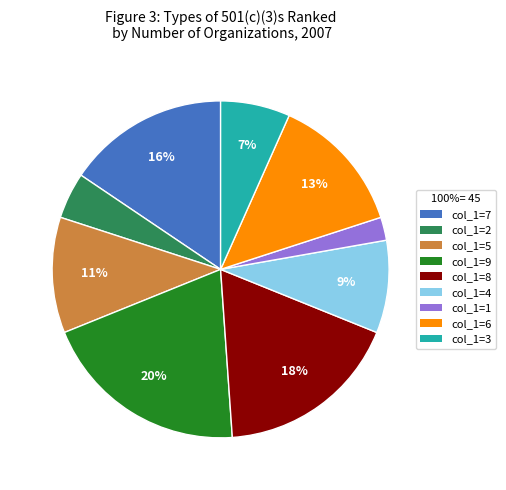

To the nearest percent, what is the average slice percentage?

11%